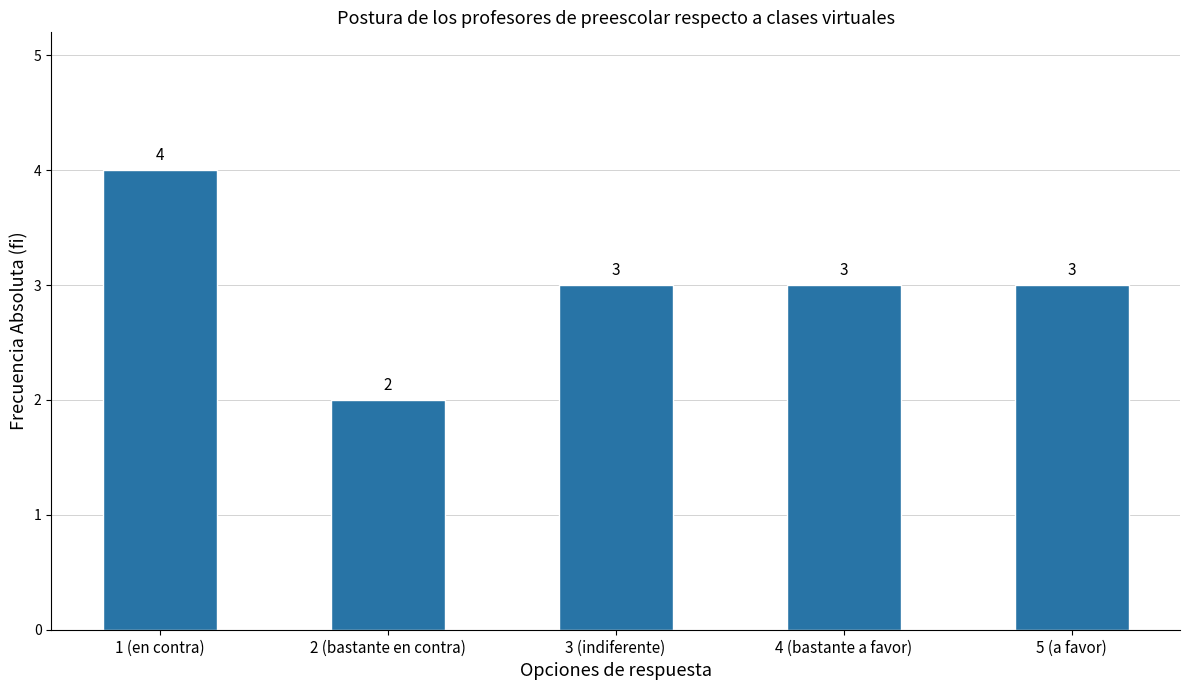

What is the sum of all values?

15